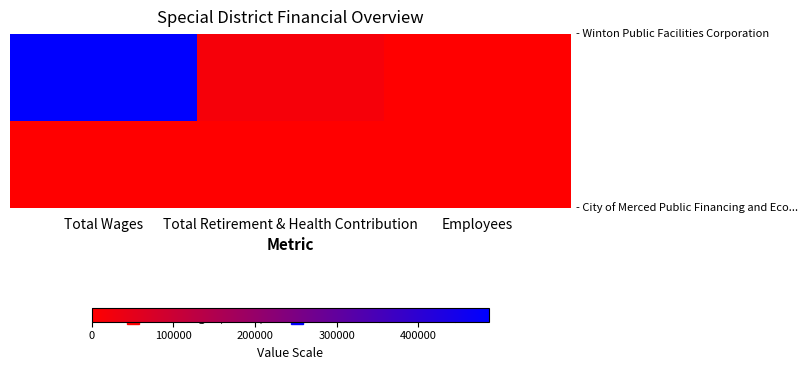

At which category is the sum across all series the highest?

Total Wages